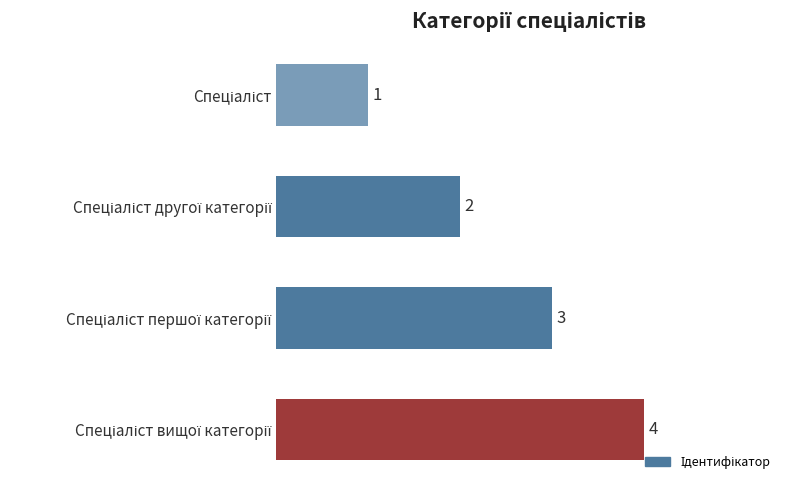

What is the greatest value displayed?

4